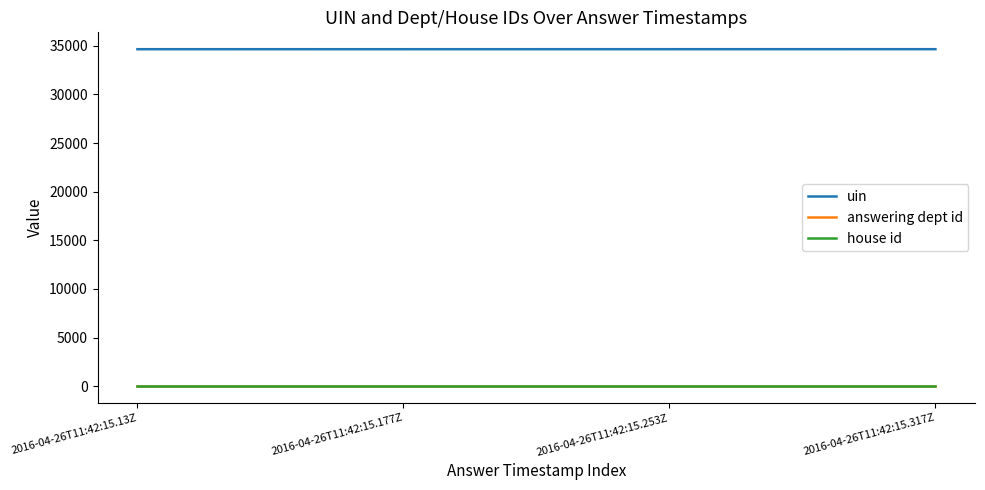

True or false: uin and house id cross at least once.

False